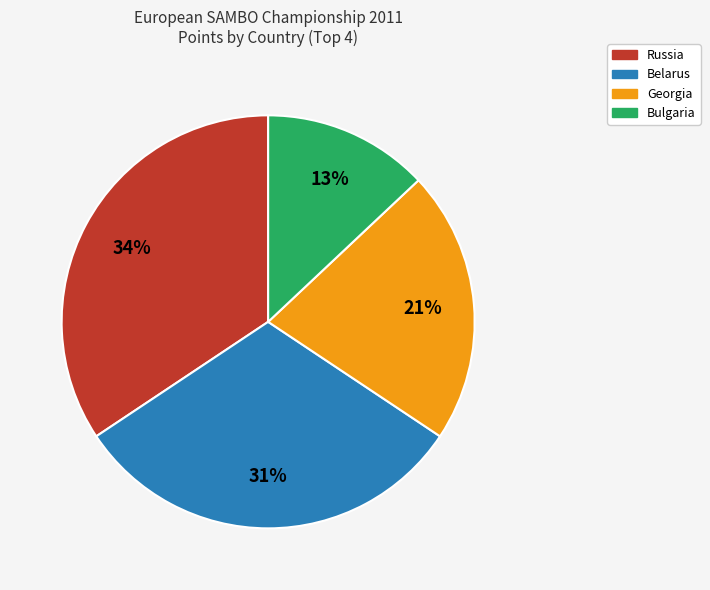

How many slices are in this pie chart?

4